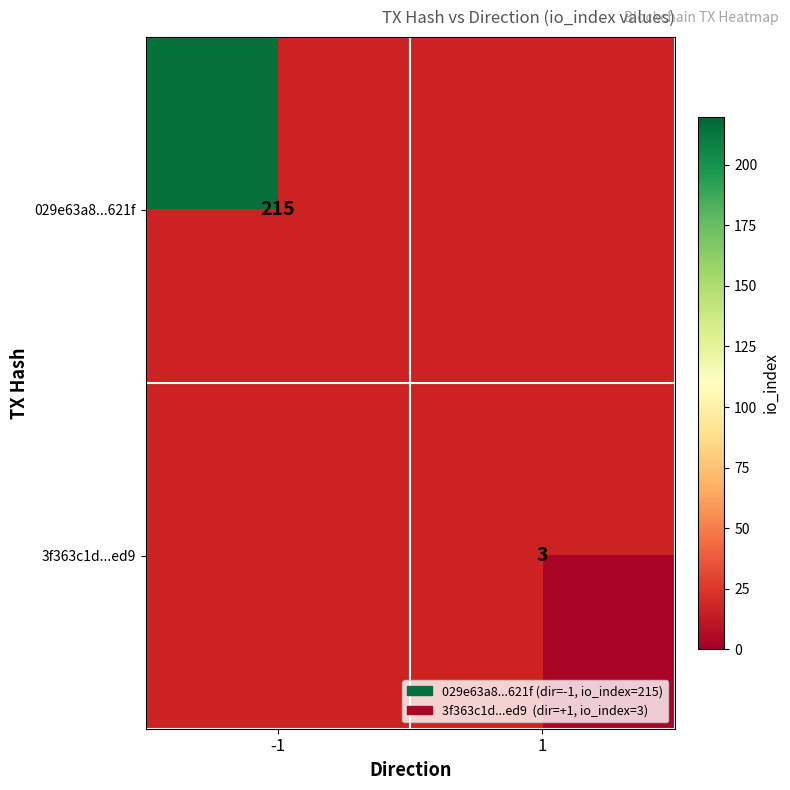

The 3f363c1d...ed9 series shows 5 at 1. True or false?

False